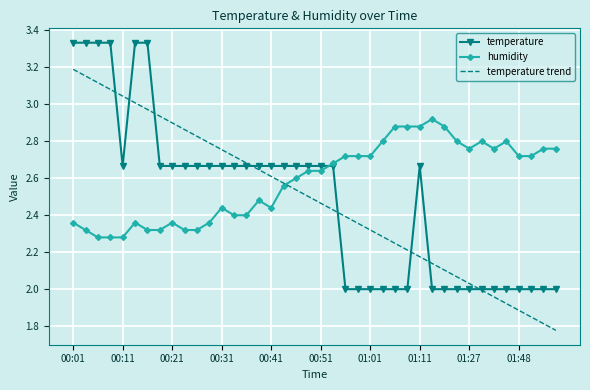

Count the number of categories in the chart.

40